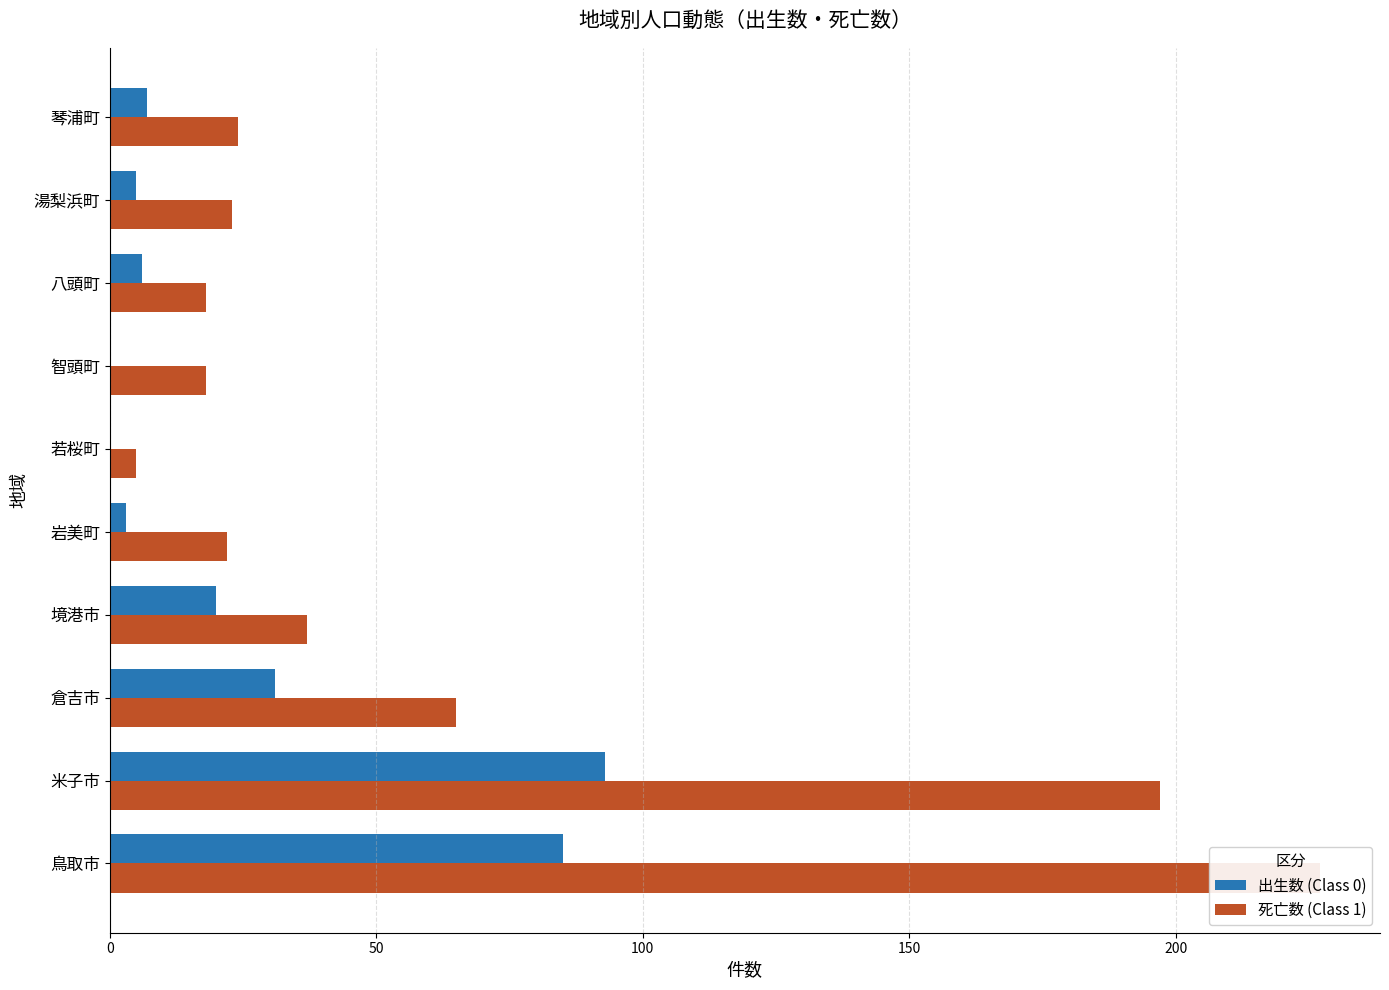

What is the average value of the 出生数 (Class 0) series?

25